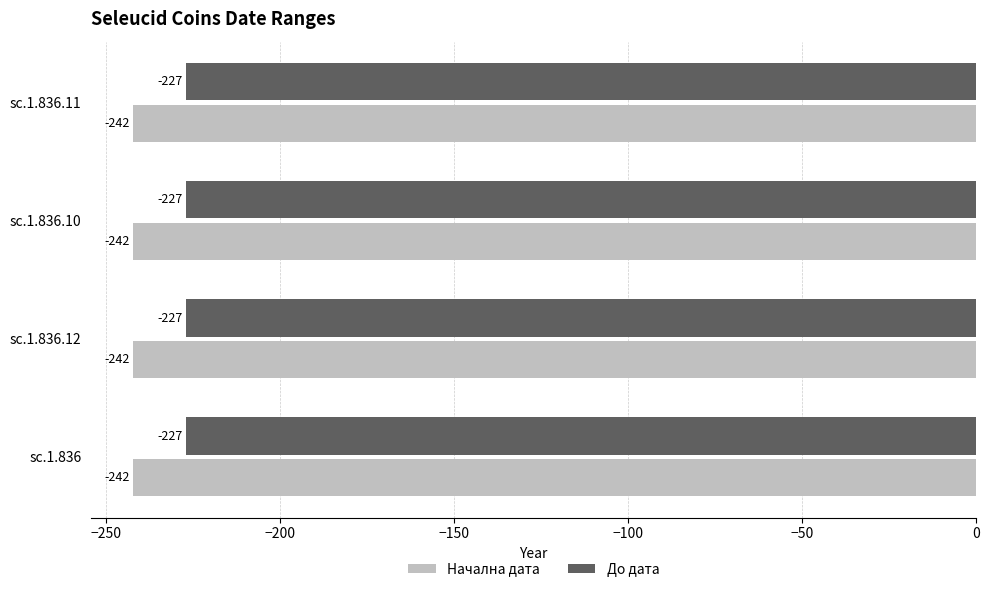

The До дата series shows -227 at sc.1.836.10. True or false?

True